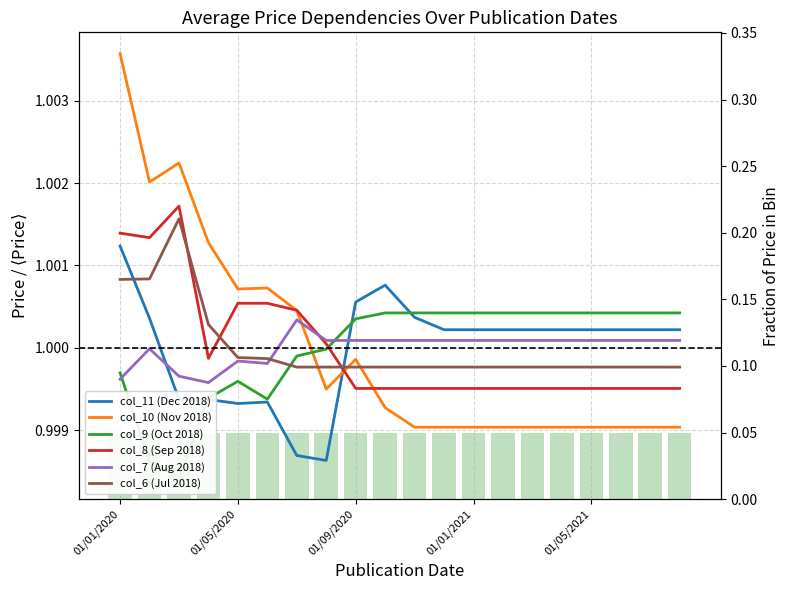

Reading left to right, what are all the values shown in this chart?

col_11 (Dec 2018): 01/01/2020=1.0	01/02/2020=1.0	01/03/2020=1.0	01/04/2020=1.0	01/05/2020=1.0	01/06/2020=1.0	01/07/2020=1.0	01/08/2020=1.0	01/09/2020=1.0	01/10/2020=1.0	01/11/2020=1.0	01/12/2020=1.0	01/01/2021=1.0	01/02/2021=1.0	01/03/2021=1.0	01/04/2021=1.0	01/05/2021=1.0	01/06/2021=1.0	01/07/2021=1.0	01/08/2021=1.0
col_10 (Nov 2018): 01/01/2020=1.0	01/02/2020=1.0	01/03/2020=1.0	01/04/2020=1.0	01/05/2020=1.0	01/06/2020=1.0	01/07/2020=1.0	01/08/2020=1.0	01/09/2020=1.0	01/10/2020=1.0	01/11/2020=1.0	01/12/2020=1.0	01/01/2021=1.0	01/02/2021=1.0	01/03/2021=1.0	01/04/2021=1.0	01/05/2021=1.0	01/06/2021=1.0	01/07/2021=1.0	01/08/2021=1.0
col_9 (Oct 2018): 01/01/2020=1.0	01/02/2020=1.0	01/03/2020=1.0	01/04/2020=1.0	01/05/2020=1.0	01/06/2020=1.0	01/07/2020=1.0	01/08/2020=1.0	01/09/2020=1.0	01/10/2020=1.0	01/11/2020=1.0	01/12/2020=1.0	01/01/2021=1.0	01/02/2021=1.0	01/03/2021=1.0	01/04/2021=1.0	01/05/2021=1.0	01/06/2021=1.0	01/07/2021=1.0	01/08/2021=1.0
col_8 (Sep 2018): 01/01/2020=1.0	01/02/2020=1.0	01/03/2020=1.0	01/04/2020=1.0	01/05/2020=1.0	01/06/2020=1.0	01/07/2020=1.0	01/08/2020=1.0	01/09/2020=1.0	01/10/2020=1.0	01/11/2020=1.0	01/12/2020=1.0	01/01/2021=1.0	01/02/2021=1.0	01/03/2021=1.0	01/04/2021=1.0	01/05/2021=1.0	01/06/2021=1.0	01/07/2021=1.0	01/08/2021=1.0
col_7 (Aug 2018): 01/01/2020=1.0	01/02/2020=1.0	01/03/2020=1.0	01/04/2020=1.0	01/05/2020=1.0	01/06/2020=1.0	01/07/2020=1.0	01/08/2020=1.0	01/09/2020=1.0	01/10/2020=1.0	01/11/2020=1.0	01/12/2020=1.0	01/01/2021=1.0	01/02/2021=1.0	01/03/2021=1.0	01/04/2021=1.0	01/05/2021=1.0	01/06/2021=1.0	01/07/2021=1.0	01/08/2021=1.0
col_6 (Jul 2018): 01/01/2020=1.0	01/02/2020=1.0	01/03/2020=1.0	01/04/2020=1.0	01/05/2020=1.0	01/06/2020=1.0	01/07/2020=1.0	01/08/2020=1.0	01/09/2020=1.0	01/10/2020=1.0	01/11/2020=1.0	01/12/2020=1.0	01/01/2021=1.0	01/02/2021=1.0	01/03/2021=1.0	01/04/2021=1.0	01/05/2021=1.0	01/06/2021=1.0	01/07/2021=1.0	01/08/2021=1.0